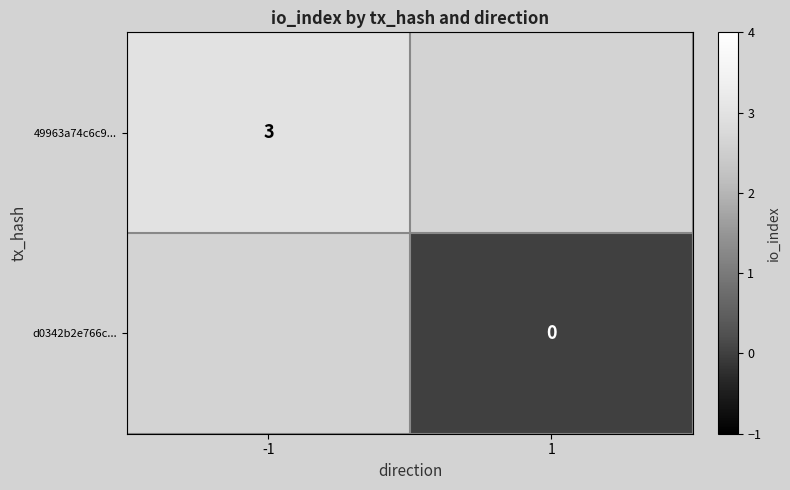

At which category does the chart reach its peak across all series?

-1